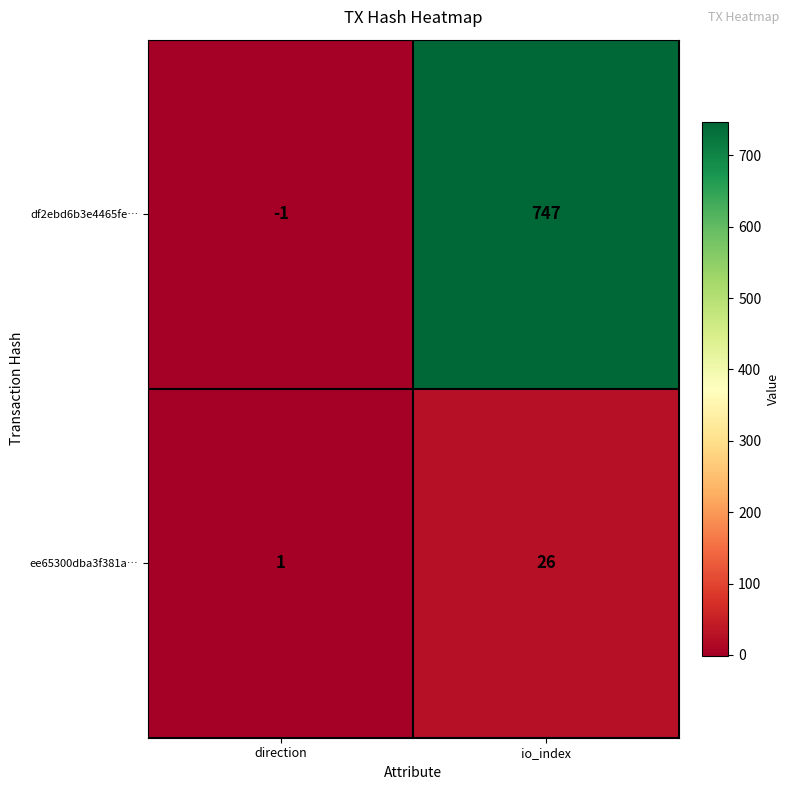

At which label is ee65300dba3f381a… closest to 13?

direction